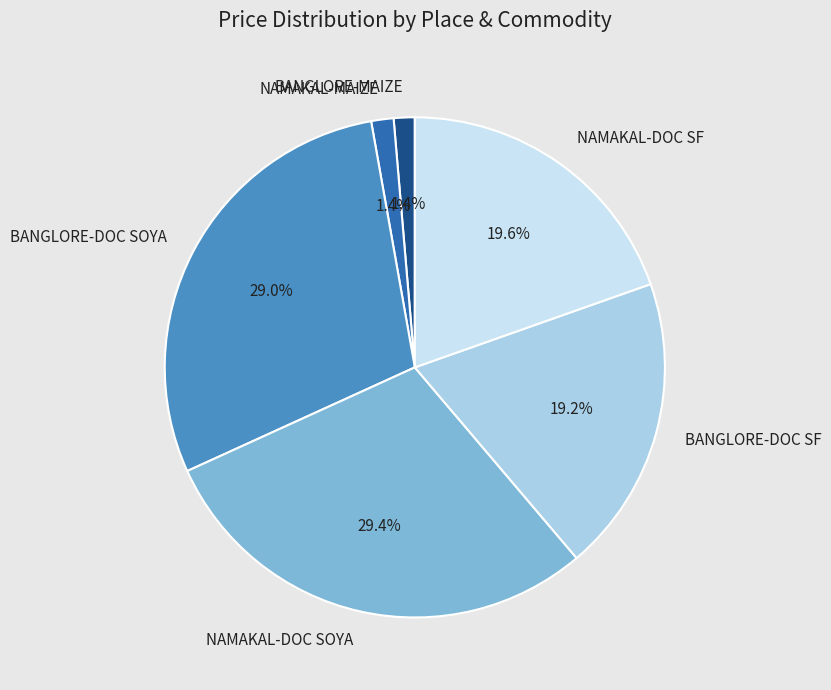

Is it true that BANGLORE-DOC SF is 28% of the pie?

False